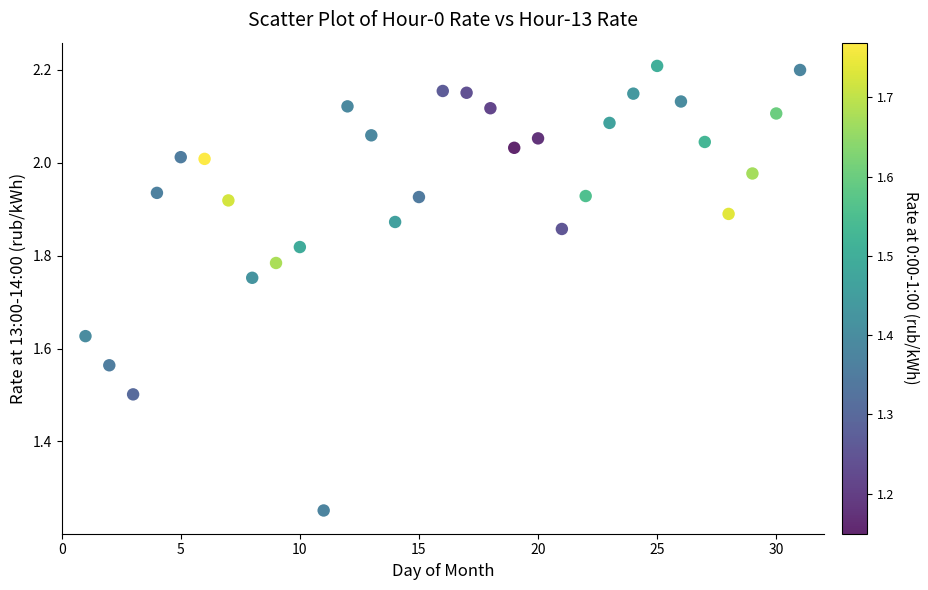

What is the range of Y values (max minus min)?

1.0